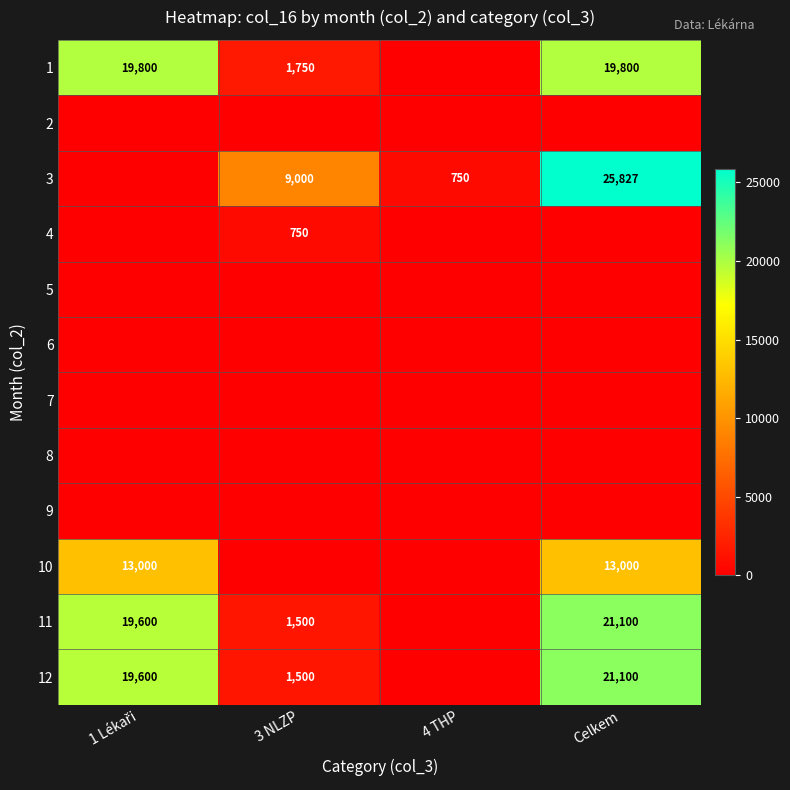

At how many categories does at least one series exceed 2339?

3